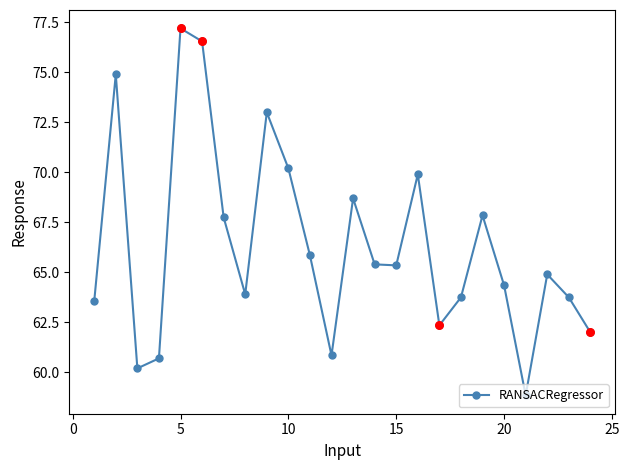

True or false: the data has more than 1 interior local peaks.

True